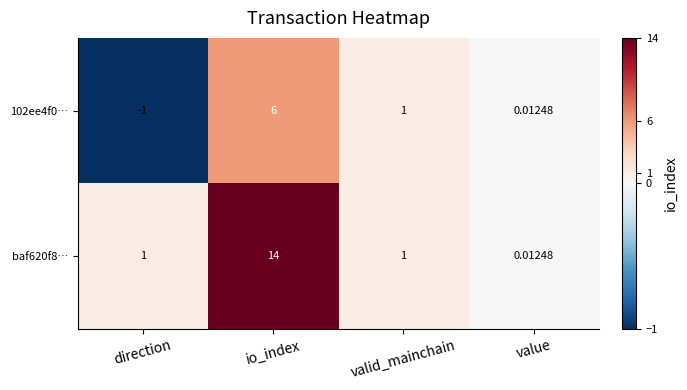

What is the smallest value displayed?

-1.0